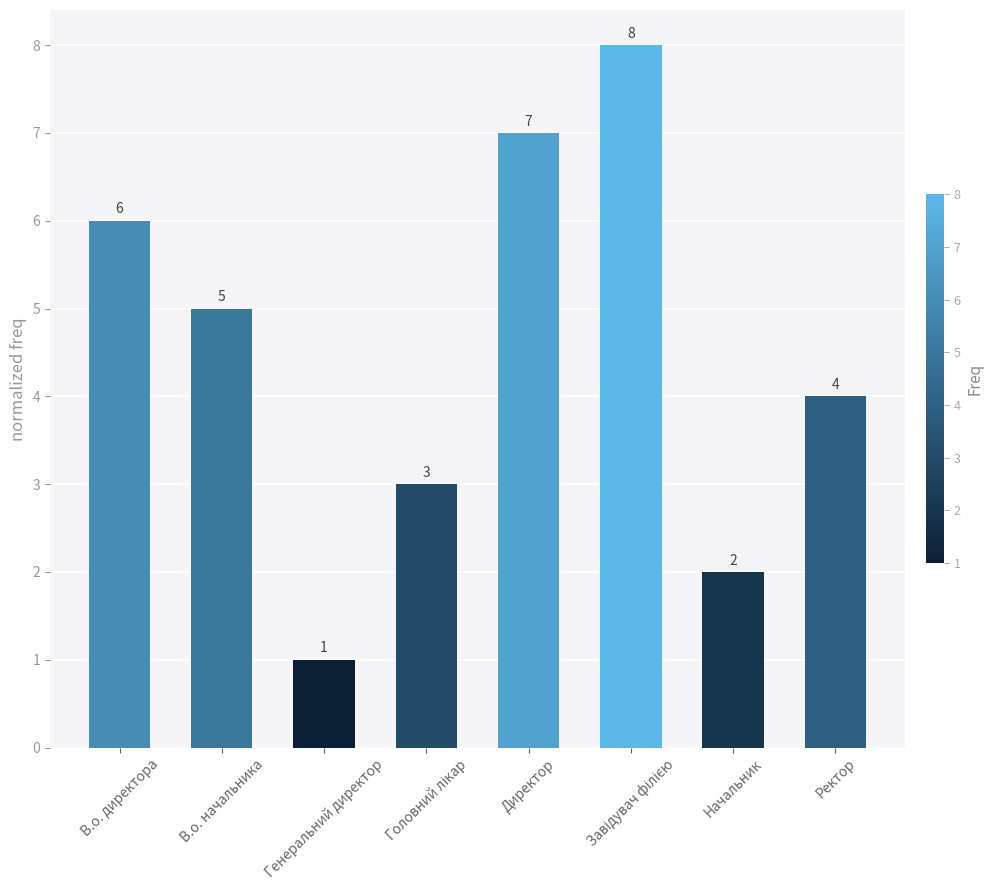

What is the change in value from В.о. директора to Директор?

+1